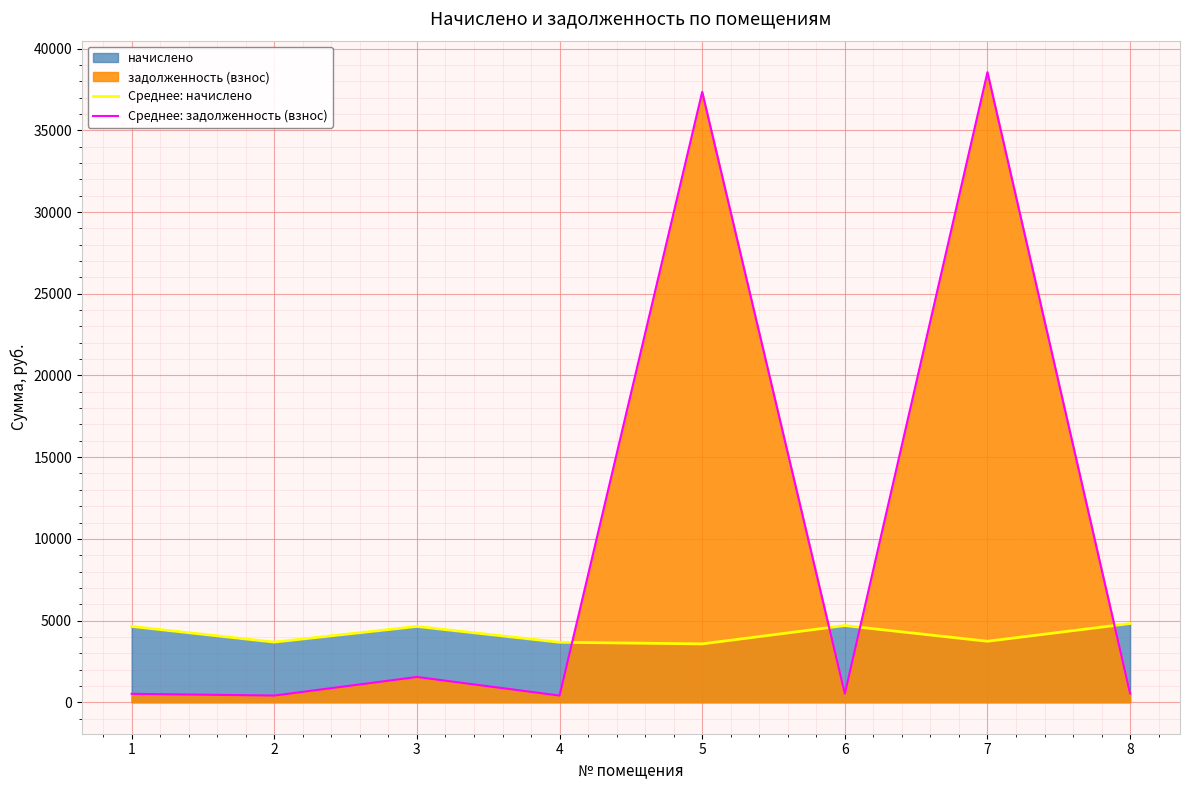

Reading left to right, what are all the values shown in this chart?

Среднее: начислено: 1=4636.9	2=3677.6	3=4636.9	4=3668.7	5=3570.9	6=4690.3	7=3730.9	8=4814.6
Среднее: задолженность (взнос): 1=515.2	2=408.6	3=1545.6	4=407.6	5=37359.4	6=521.1	7=38564.3	8=535.0